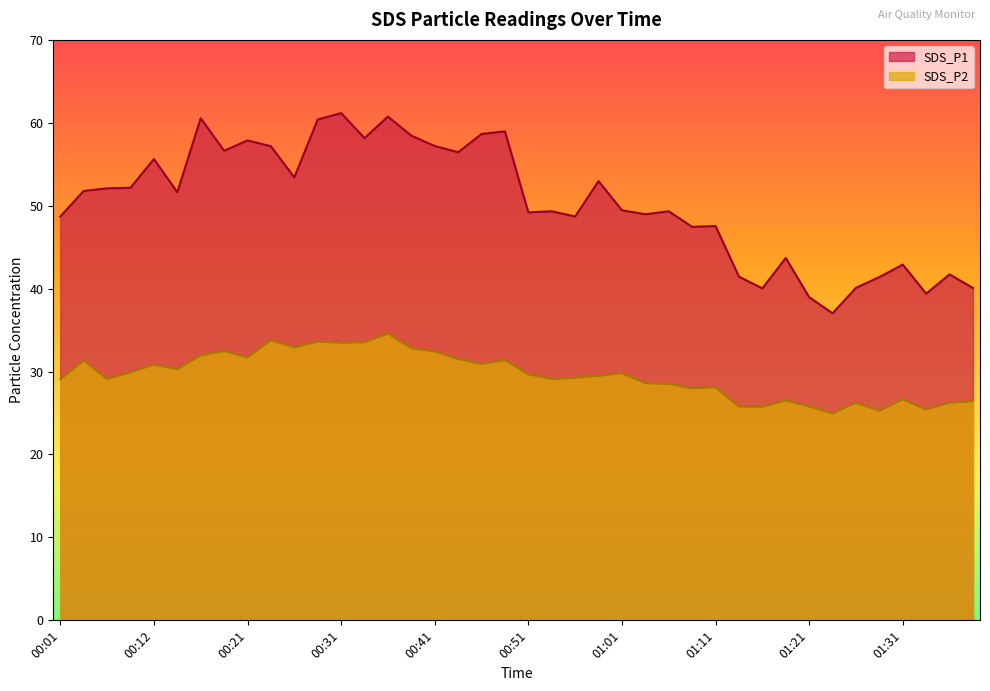

Where is the first local minimum for SDS_P1?

00:14